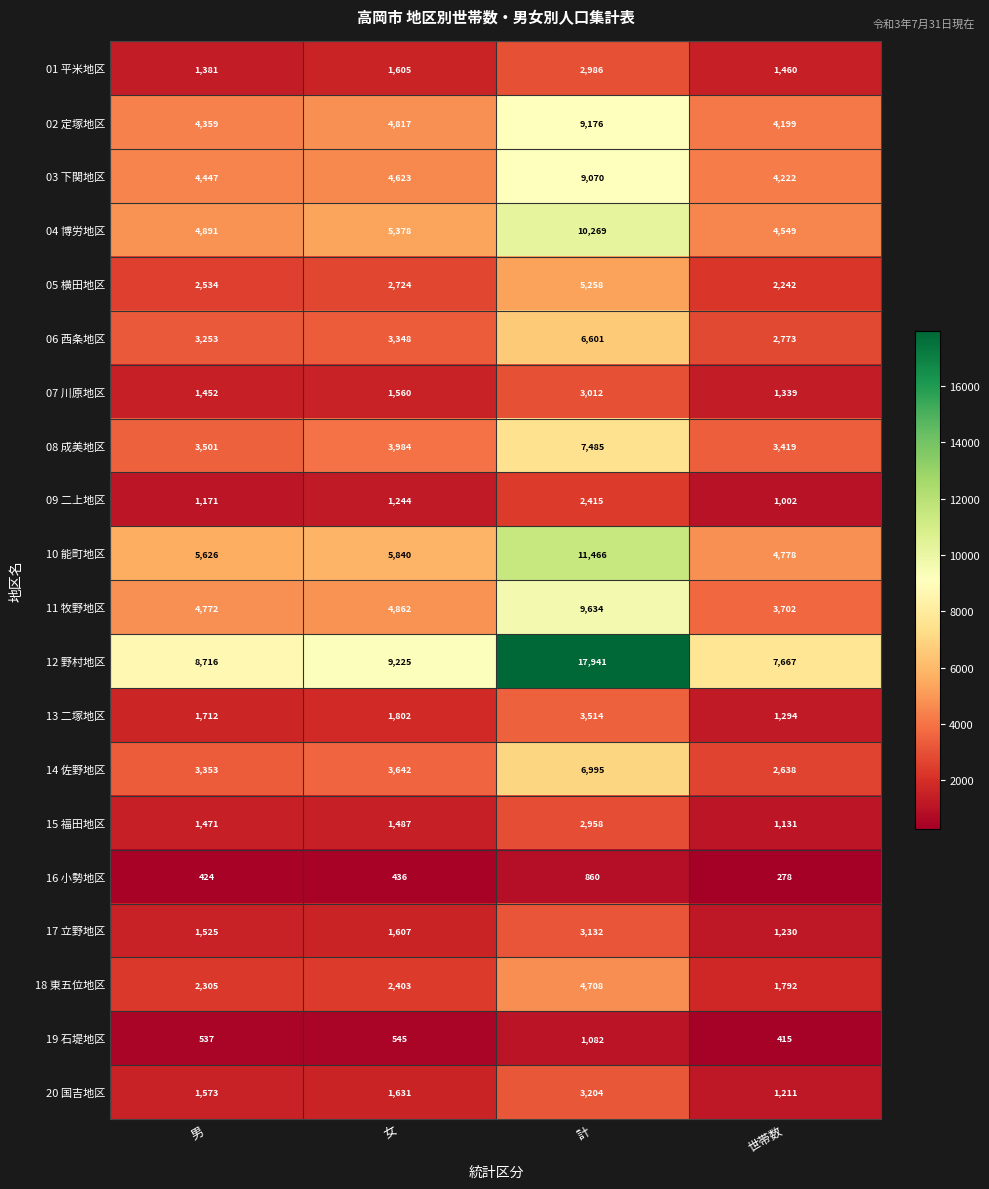

The 17 立野地区 series shows 1607 at 女. True or false?

True